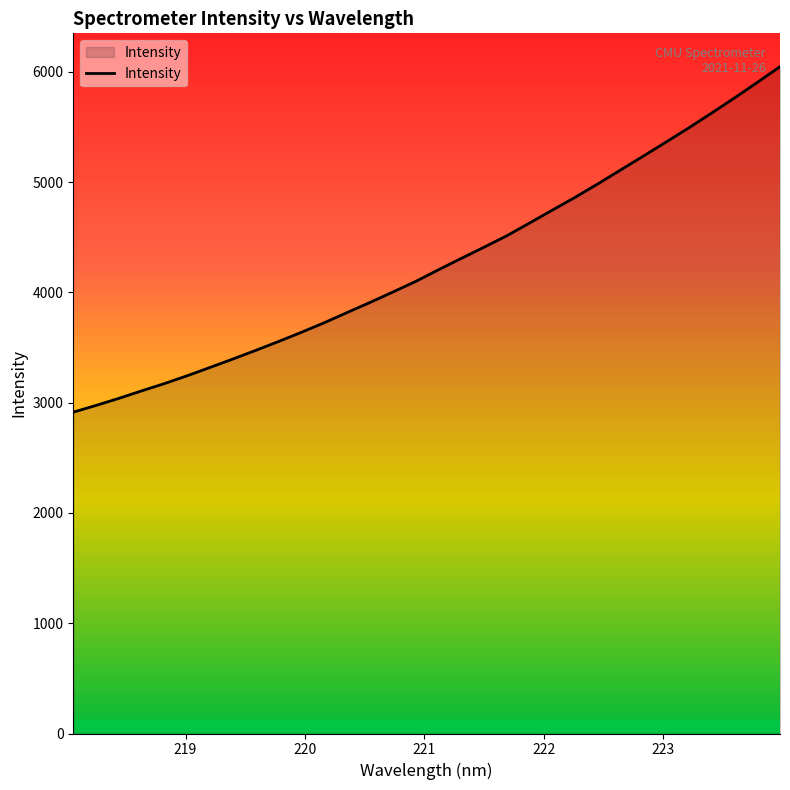

What is the minimum value shown in the chart?

2914.0